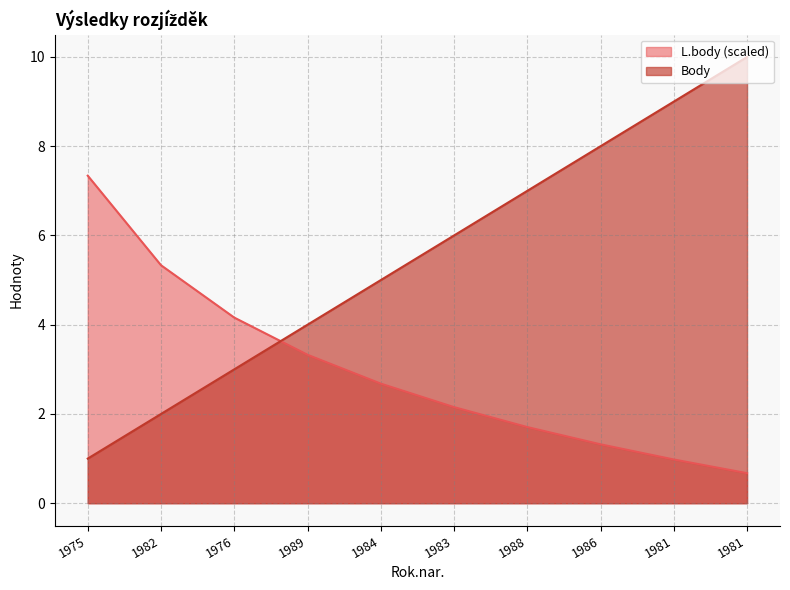

How many intersections are there between L.body and Body?

1